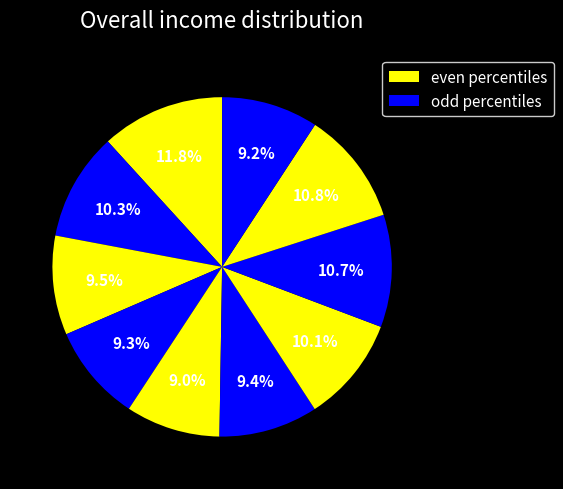

How many segments does this pie chart have?

10